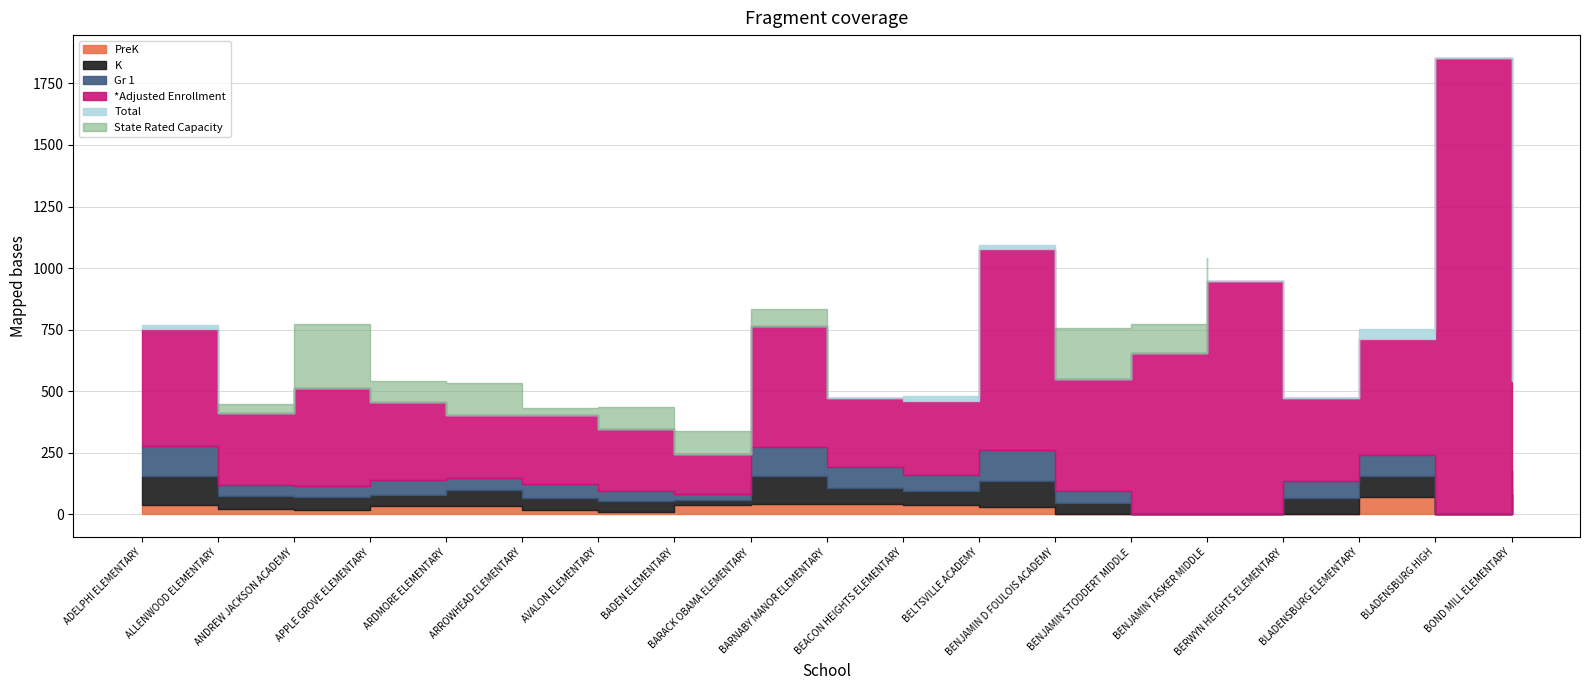

At which label does Total reach its peak?

BLADENSBURG HIGH